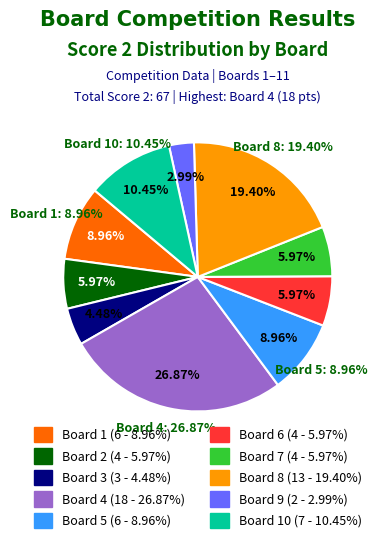

Rank the categories by value from lowest to highest.

Board 11, Board 9, Board 3, Board 2, Board 6, Board 7, Board 1, Board 5, Board 10, Board 8, Board 4